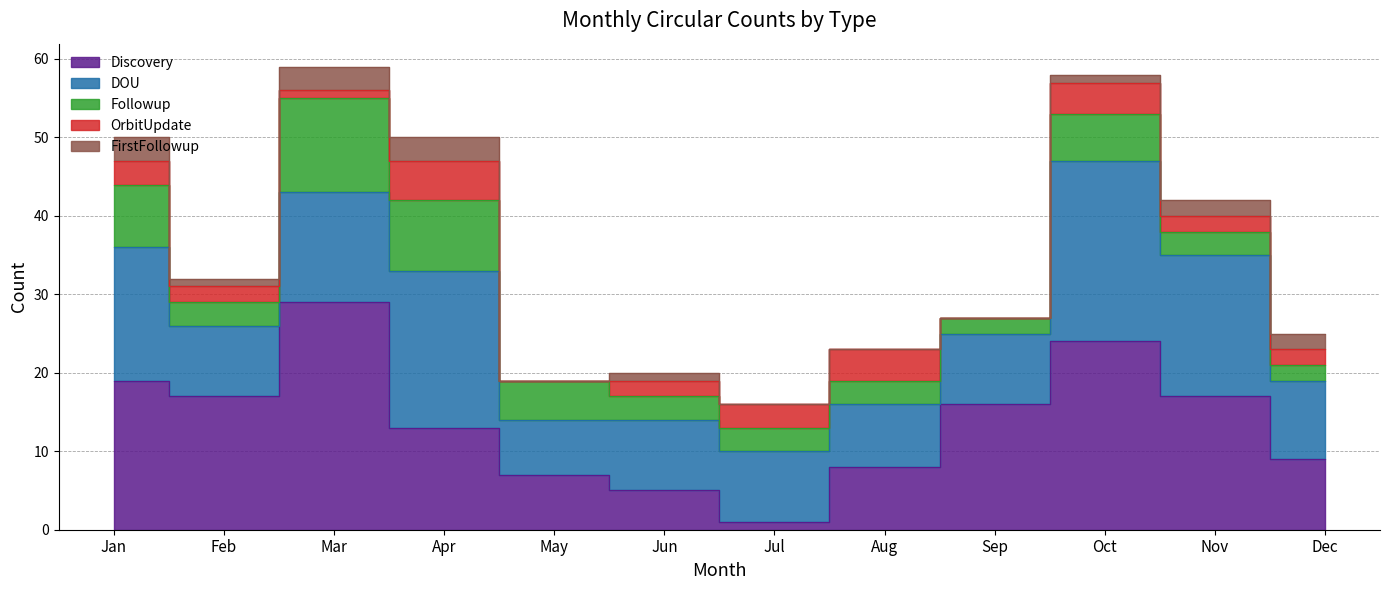

Where is the first local maximum for Discovery?

Mar